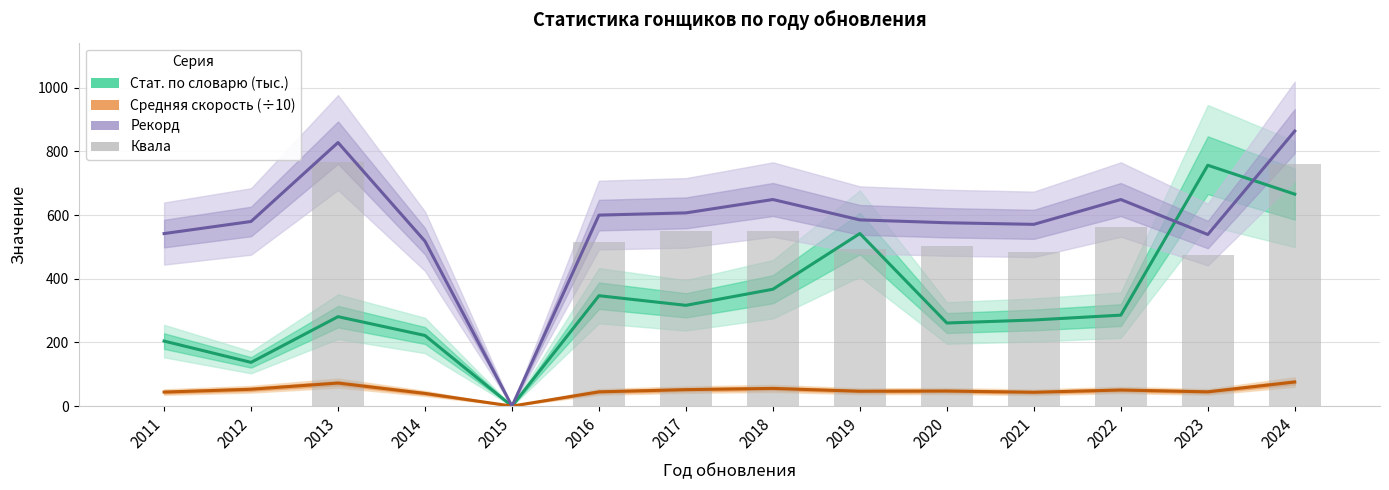

Which series changed the most between 2019 and 2022?

Стат. по словарю (тыс.)